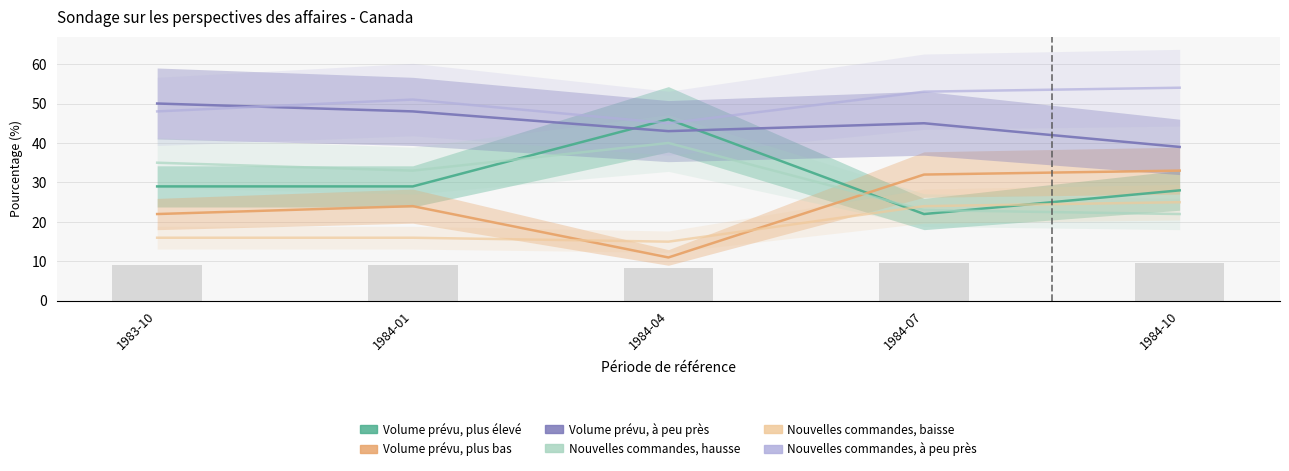

What is the difference between the Nouvelles commandes, à peu près values at 1984-10 and 1984-07?

1